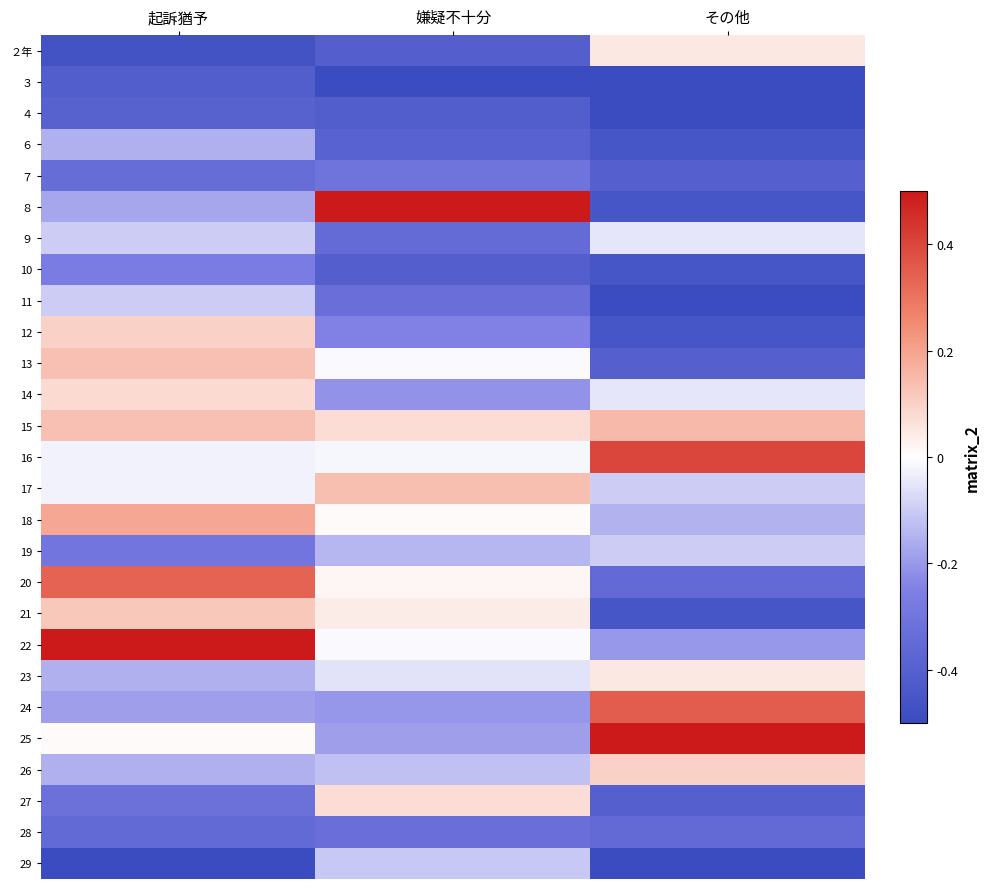

Reading right to left, what are all the values shown in this chart?

２年: その他=0.1	嫌疑不十分=-0.8	起訴猶予=-0.9
３: その他=-1.0	嫌疑不十分=-1.0	起訴猶予=-0.8
４: その他=-1.0	嫌疑不十分=-0.8	起訴猶予=-0.8
６: その他=-0.9	嫌疑不十分=-0.8	起訴猶予=-0.3
７: その他=-0.8	嫌疑不十分=-0.6	起訴猶予=-0.7
８: その他=-0.9	嫌疑不十分=1.0	起訴猶予=-0.3
９: その他=-0.1	嫌疑不十分=-0.7	起訴猶予=-0.2
10: その他=-0.9	嫌疑不十分=-0.8	起訴猶予=-0.5
11: その他=-1.0	嫌疑不十分=-0.7	起訴猶予=-0.2
12: その他=-0.9	嫌疑不十分=-0.5	起訴猶予=0.2
13: その他=-0.8	嫌疑不十分=-0.0	起訴猶予=0.3
14: その他=-0.1	嫌疑不十分=-0.4	起訴猶予=0.2
15: その他=0.3	嫌疑不十分=0.1	起訴猶予=0.3
16: その他=0.8	嫌疑不十分=-0.0	起訴猶予=-0.1
17: その他=-0.2	嫌疑不十分=0.3	起訴猶予=-0.1
18: その他=-0.3	嫌疑不十分=0.0	起訴猶予=0.4
19: その他=-0.2	嫌疑不十分=-0.3	起訴猶予=-0.6
20: その他=-0.7	嫌疑不十分=0.0	起訴猶予=0.7
21: その他=-0.9	嫌疑不十分=0.1	起訴猶予=0.2
22: その他=-0.4	嫌疑不十分=-0.0	起訴猶予=1.0
23: その他=0.1	嫌疑不十分=-0.1	起訴猶予=-0.3
24: その他=0.7	嫌疑不十分=-0.4	起訴猶予=-0.4
25: その他=1.0	嫌疑不十分=-0.4	起訴猶予=0.0
26: その他=0.2	嫌疑不十分=-0.2	起訴猶予=-0.3
27: その他=-0.8	嫌疑不十分=0.1	起訴猶予=-0.6
28: その他=-0.7	嫌疑不十分=-0.7	起訴猶予=-0.7
29: その他=-1.0	嫌疑不十分=-0.2	起訴猶予=-1.0